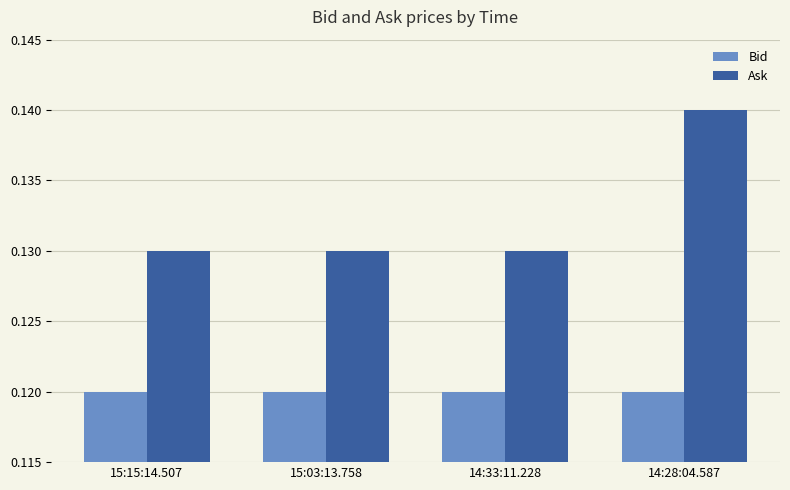

Which series has the largest total across all categories?

Ask